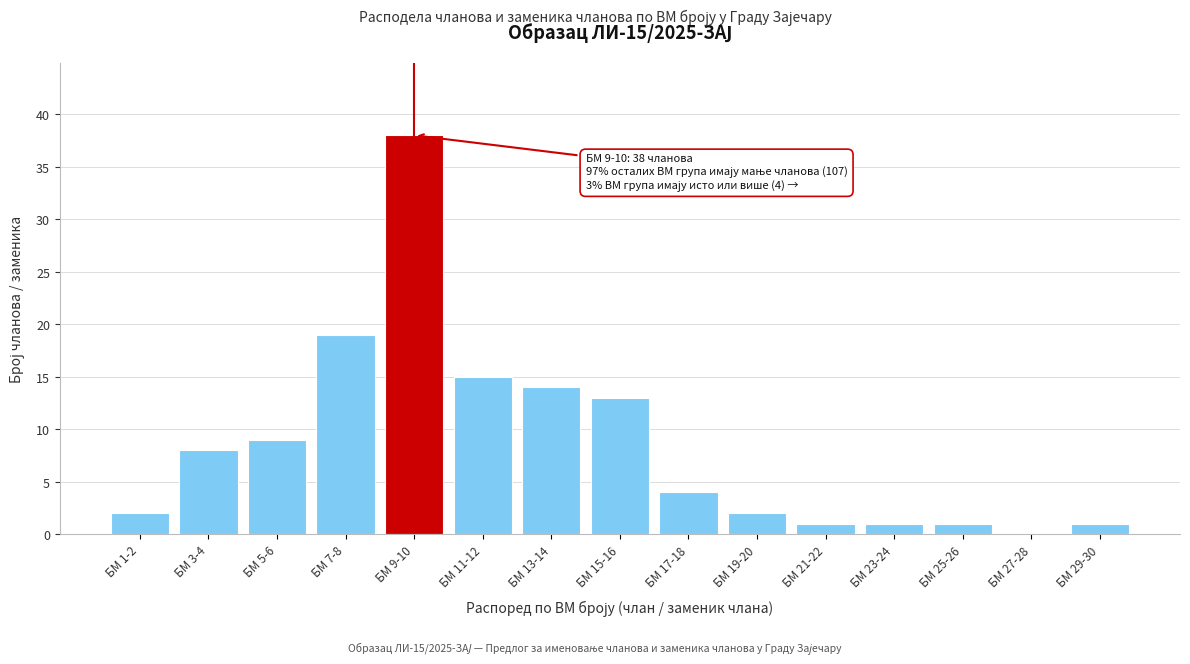

Reading left to right, transcribe all the data shown in this chart.

БМ 1-2=2	БМ 3-4=8	БМ 5-6=9	БМ 7-8=19	БМ 9-10=38	БМ 11-12=15	БМ 13-14=14	БМ 15-16=13	БМ 17-18=4	БМ 19-20=2	БМ 21-22=1	БМ 23-24=1	БМ 25-26=1	БМ 27-28=0	БМ 29-30=1